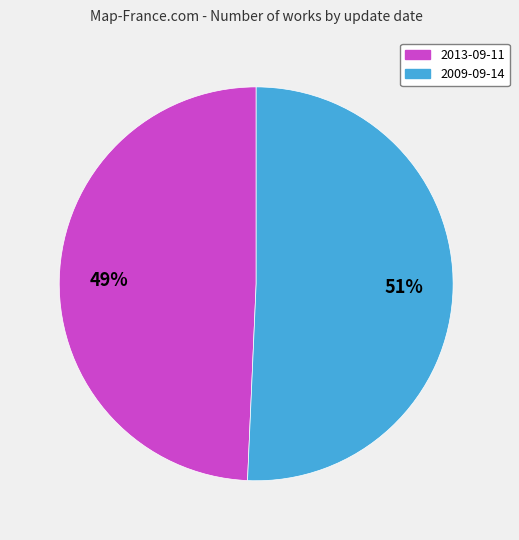

Which category has the biggest portion of the pie?

2009-09-14